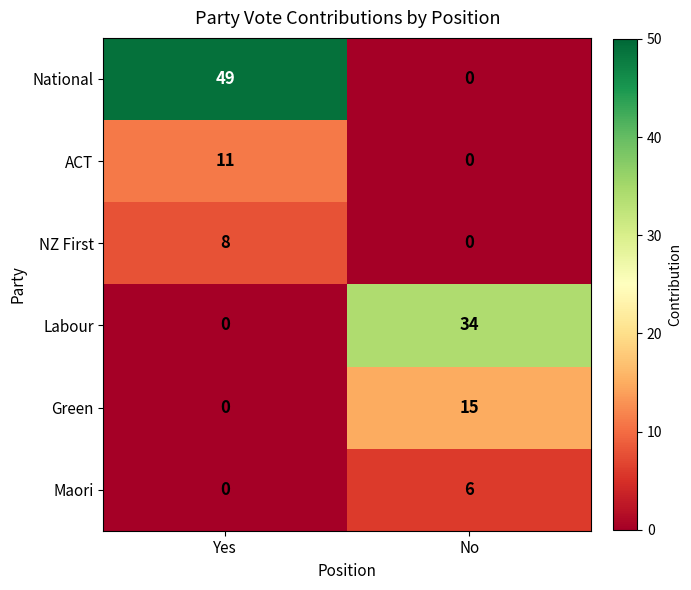

List the labels in order of NZ First value, largest first.

Yes, No